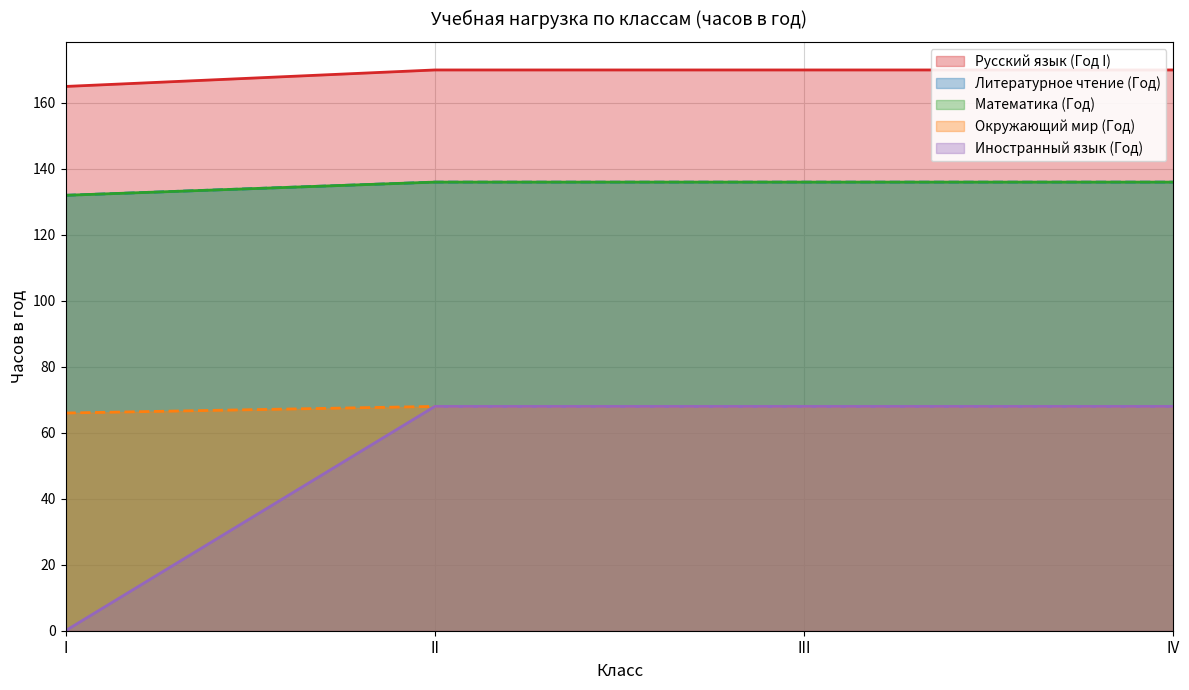

Is the value of Русский язык (Год I) at I greater than the value of Окружающий мир (Год) at II?

Yes